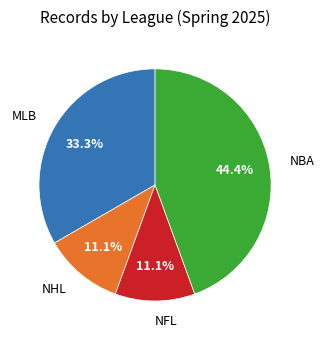

To the nearest percent, what is the difference between the NHL and NBA slice percentages?

33%